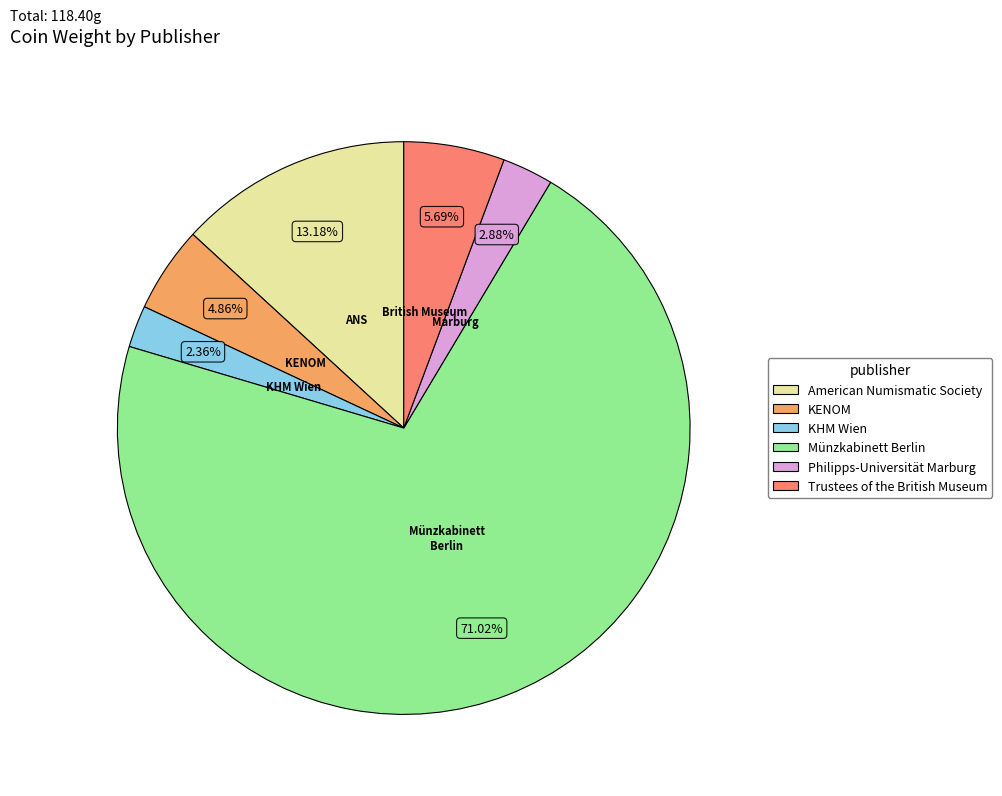

Rank the categories by value from highest to lowest.

Münzkabinett Berlin, American Numismatic Society, Trustees of the British Museum, KENOM, Philipps-Universität Marburg, KHM Wien